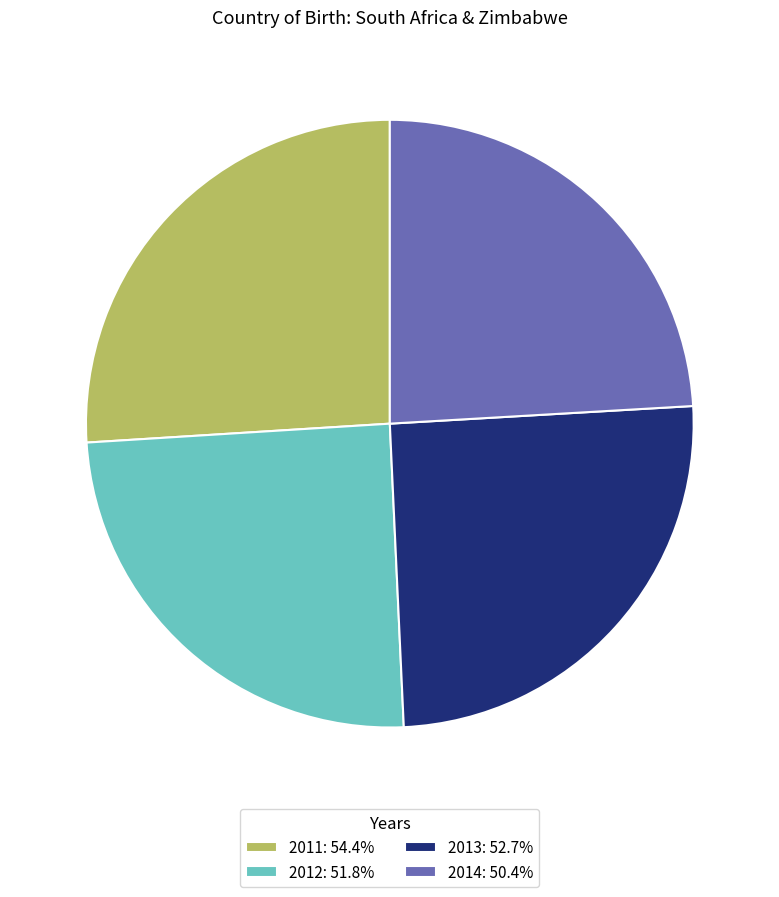

Count the number of slices in the pie.

4